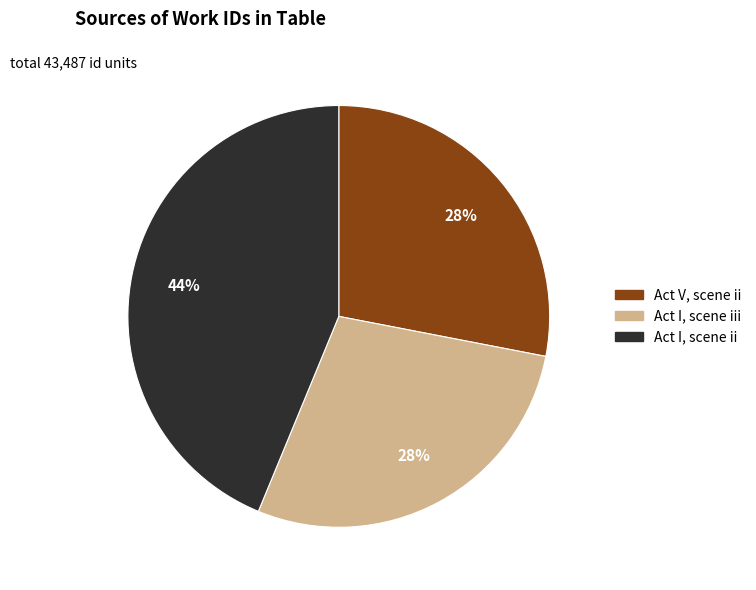

Does any single category account for the majority?

No